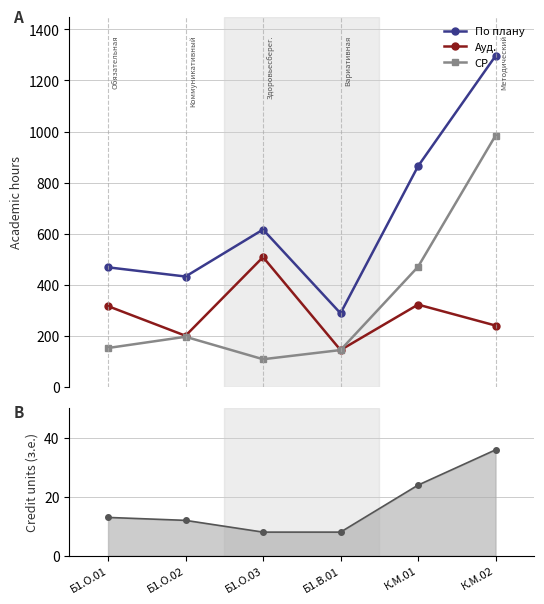

Reading left to right, extract all data points from this chart.

По плану: Б1.О.01=468	Б1.О.02=432	Б1.О.03=616	Б1.В.01=288	К.М.01=864	К.М.02=1296
Ауд.: Б1.О.01=316	Б1.О.02=200	Б1.О.03=508	Б1.В.01=144	К.М.01=322	К.М.02=240
СР: Б1.О.01=152	Б1.О.02=196	Б1.О.03=108	Б1.В.01=144	К.М.01=470	К.М.02=984
з.е.: Б1.О.01=13	Б1.О.02=12	Б1.О.03=8	Б1.В.01=8	К.М.01=24	К.М.02=36